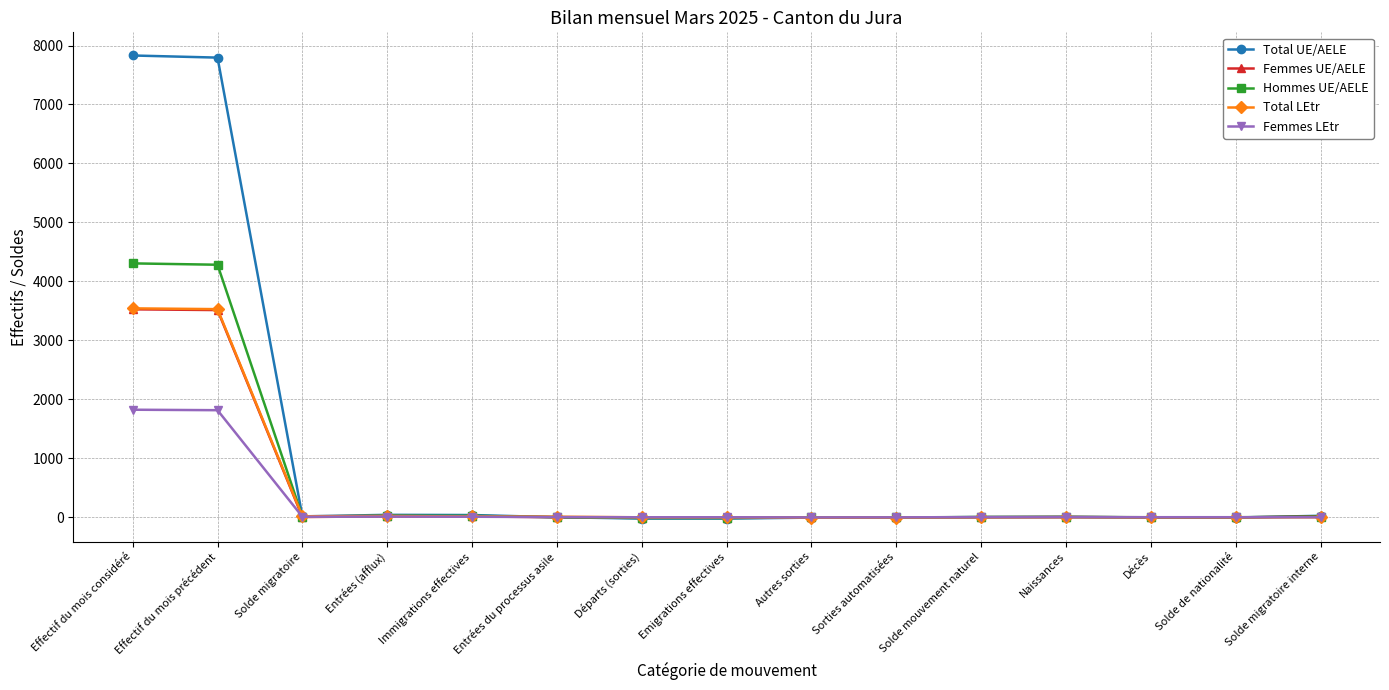

How many data points in Total LEtr are less than 0?

7